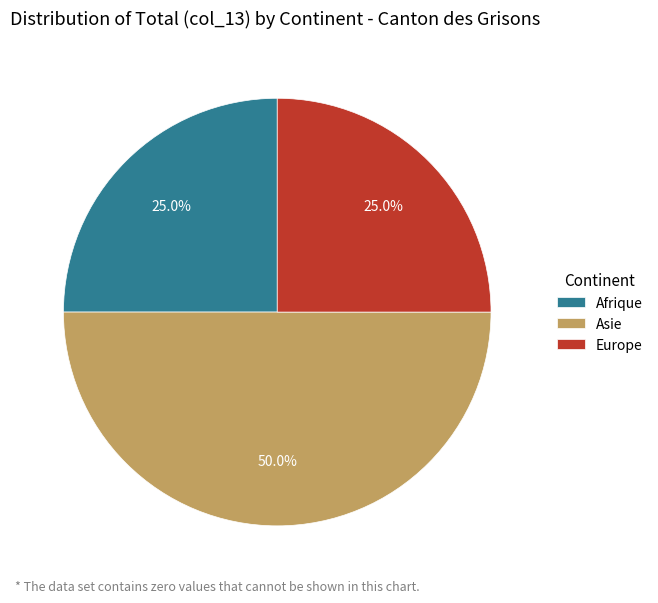

What percentage is NOT represented by Afrique?

75.0%